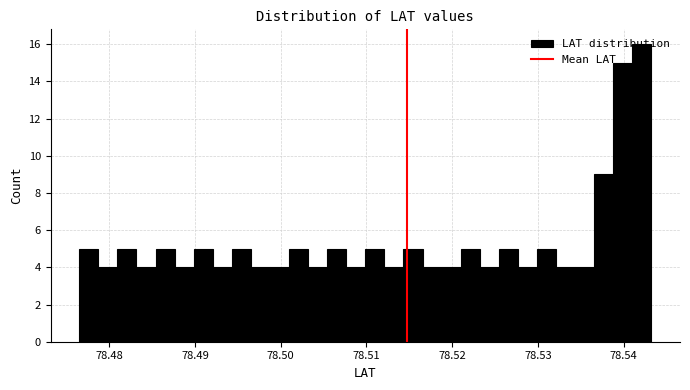

Around what value on the x-axis is the tallest bar? Give the approximate position of its centre, as read against the axis.

78.542